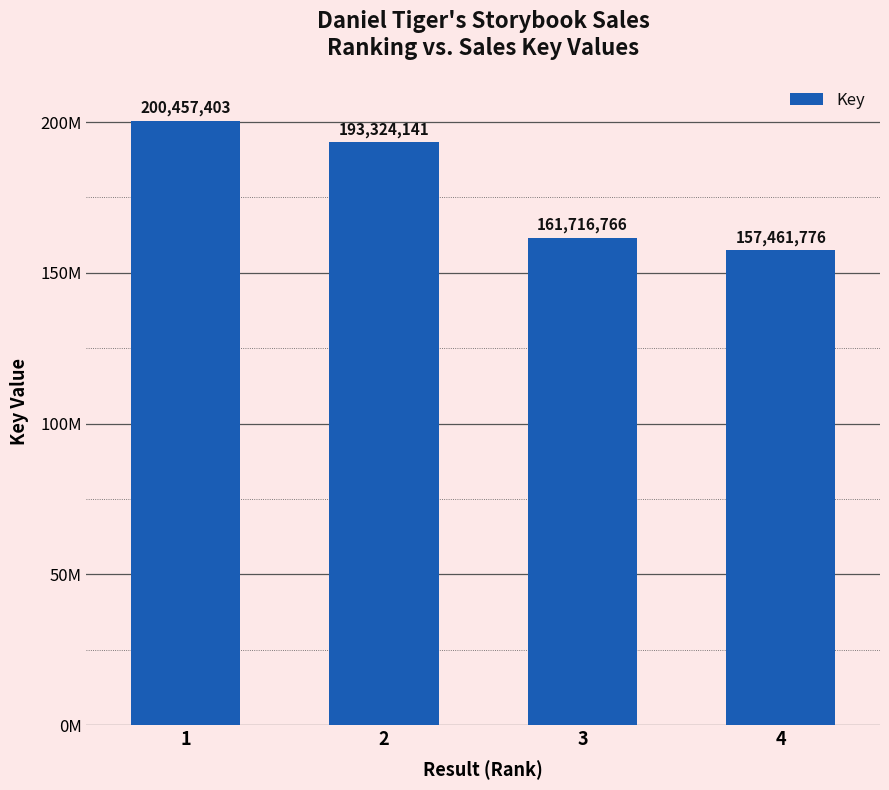

True or false: the data shows 157461776 at 4.

True